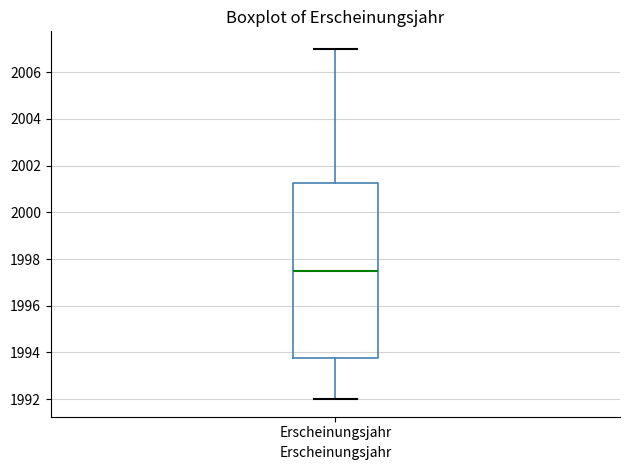

Read this box plot against the y-axis: the position of the median line, the range covered by the box, and the ends of both whiskers. The values are not printed on the chart, so give them approximately, as read against the axis.

median 1997.6, box 1993.8 to 2001.2, whiskers 1992.0 to 2007.0